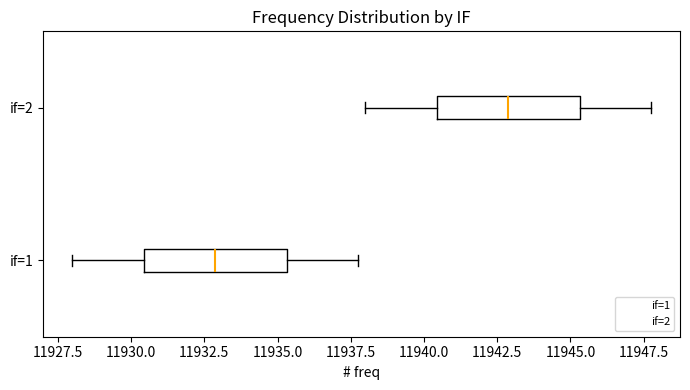

Where does the median line of the box for if=2 sit on the x-axis? The values are not printed on the chart, so give them approximately, as read against the axis.

11943.0